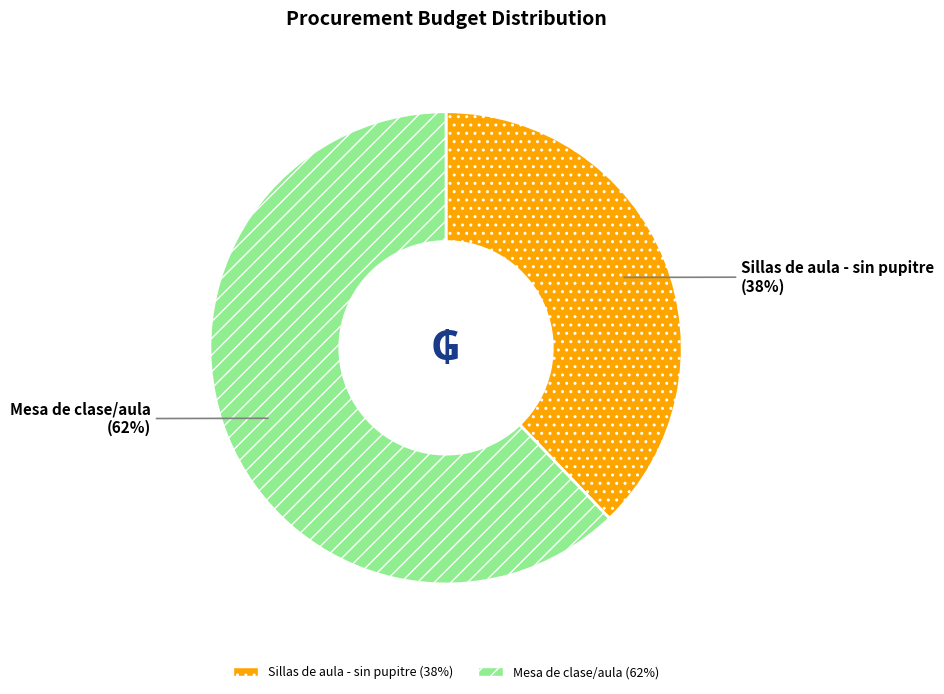

Is it true that Mesa de clase/aula is 48% of the pie?

False